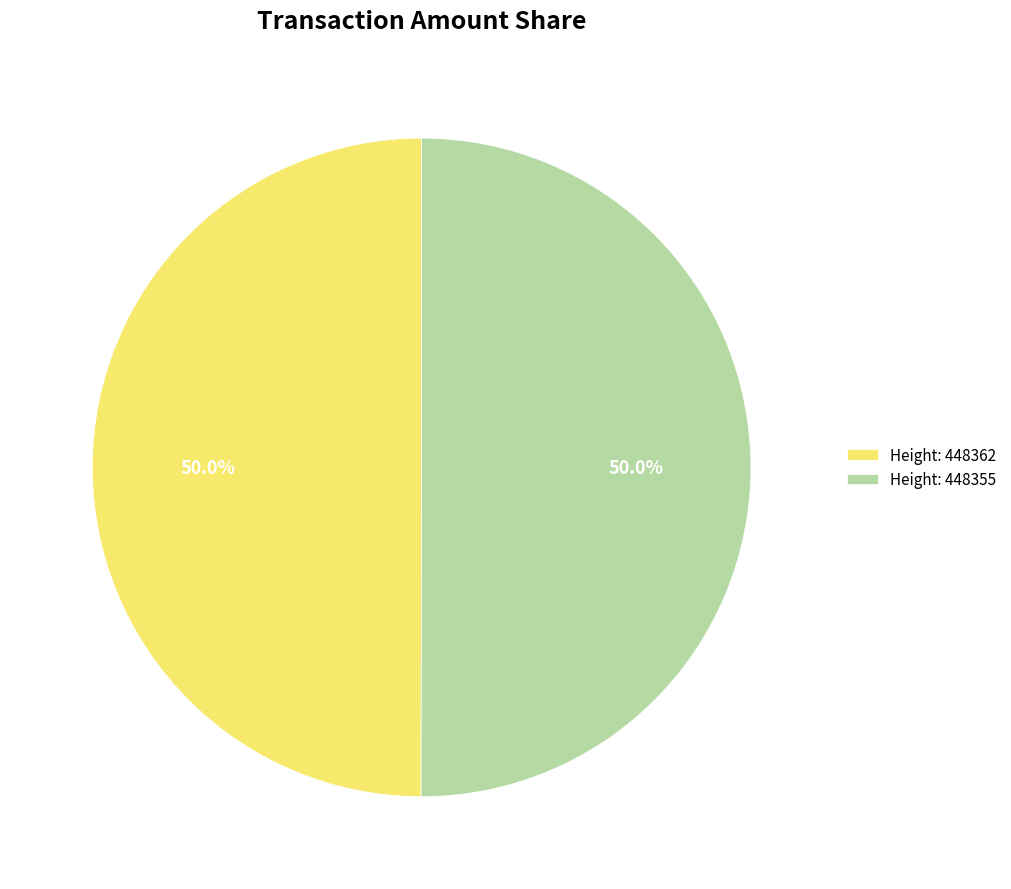

To the nearest percent, what is the average slice percentage?

50%